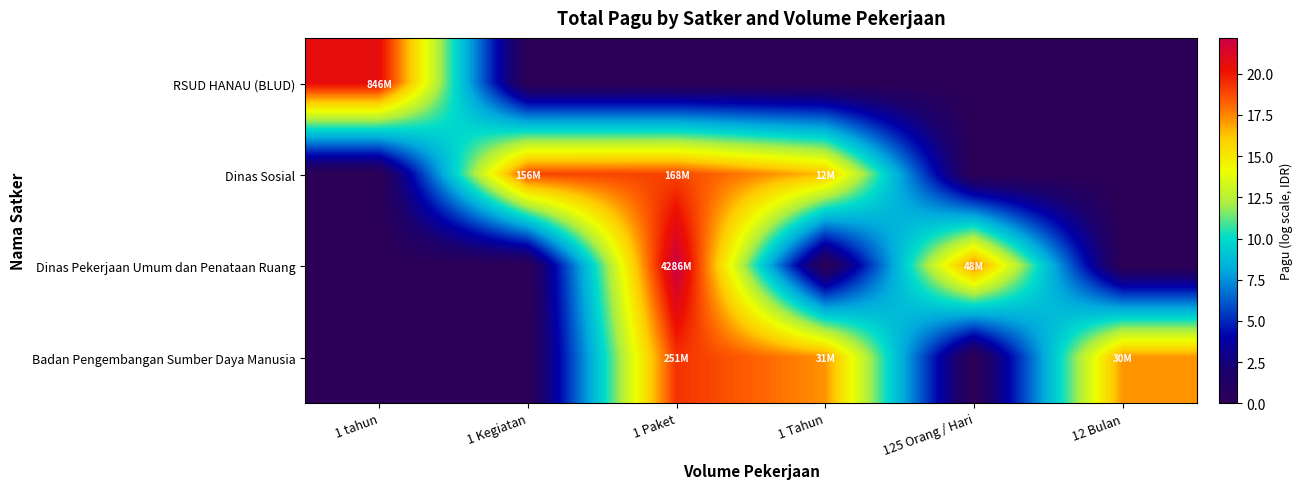

Reading left to right, extract all data points from this chart.

RSUD HANAU (BLUD): 1 tahun=20.6	1 Kegiatan=0.0	1 Paket=0.0	1 Tahun=0.0	125 Orang / Hari=0.0	12 Bulan=0.0
Dinas Sosial: 1 tahun=0.0	1 Kegiatan=18.9	1 Paket=18.9	1 Tahun=16.3	125 Orang / Hari=0.0	12 Bulan=0.0
Dinas Pekerjaan Umum dan Penataan Ruang: 1 tahun=0.0	1 Kegiatan=0.0	1 Paket=22.2	1 Tahun=0.0	125 Orang / Hari=17.7	12 Bulan=0.0
Badan Pengembangan Sumber Daya Manusia: 1 tahun=0.0	1 Kegiatan=0.0	1 Paket=19.3	1 Tahun=17.2	125 Orang / Hari=0.0	12 Bulan=17.2